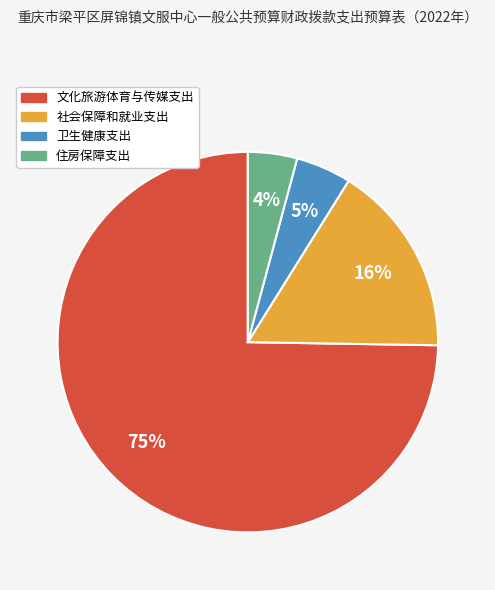

How many segments does this pie chart have?

4